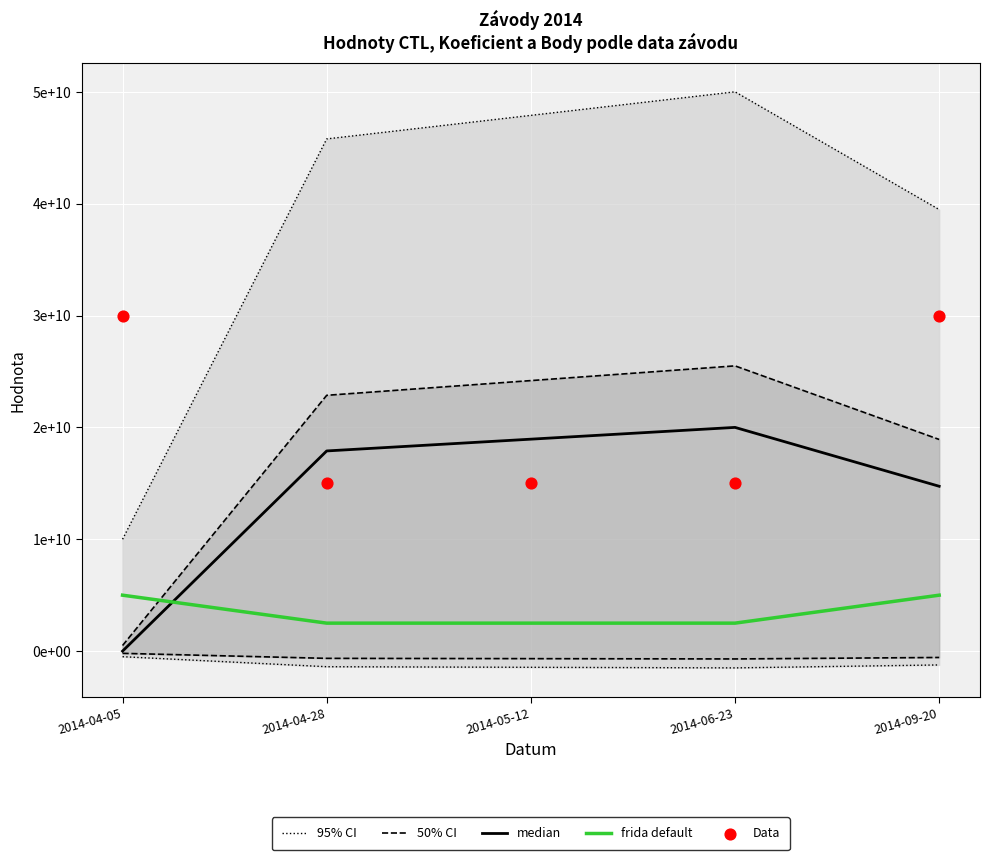

Which series has the largest total across all categories?

95% CI